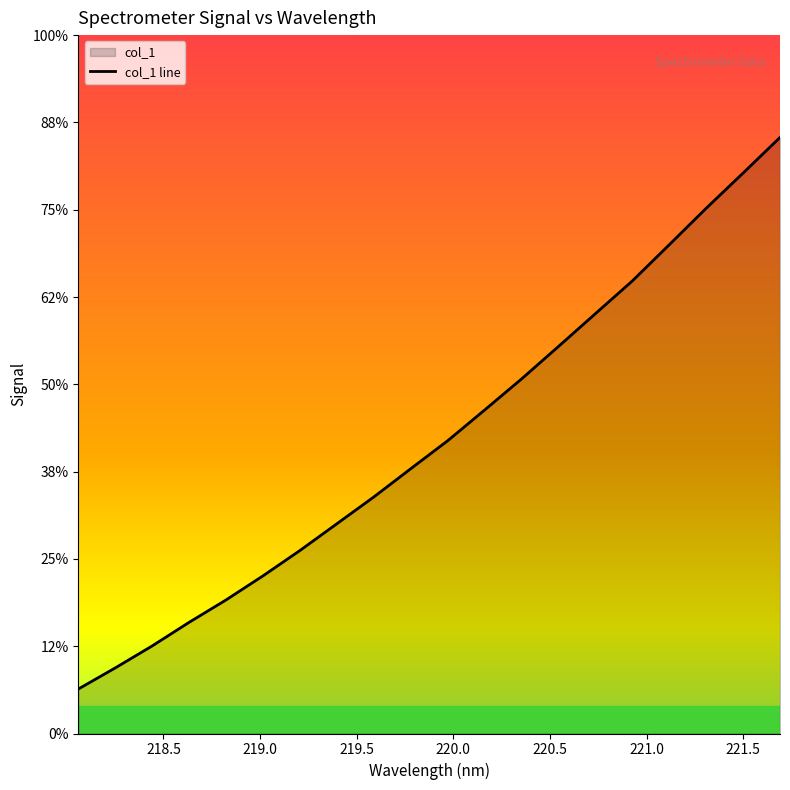

What position from the left is 219.7801?

10